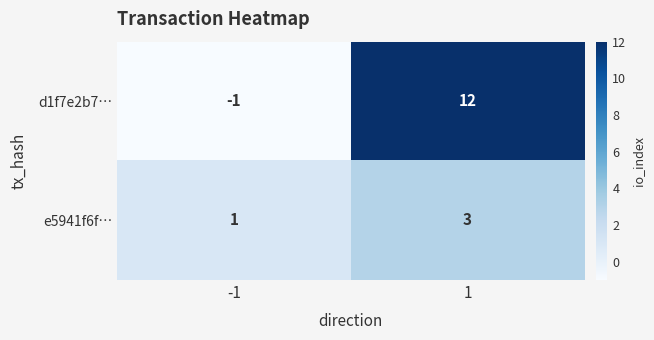

Which series has the largest total across all categories?

d1f7e2b7…